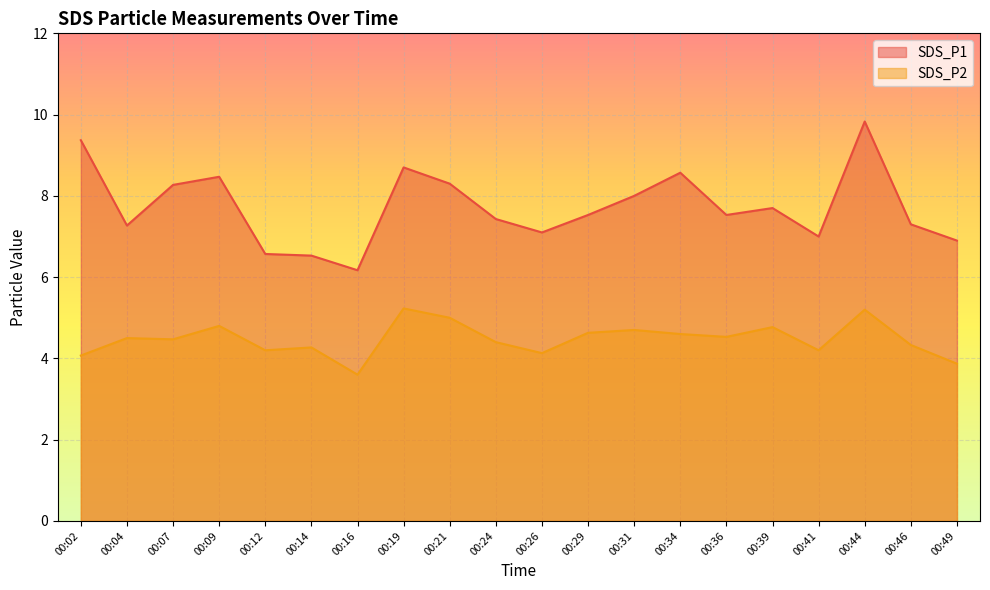

In SDS_P1, how many points are higher than both neighbors (excluding endpoints)?

5